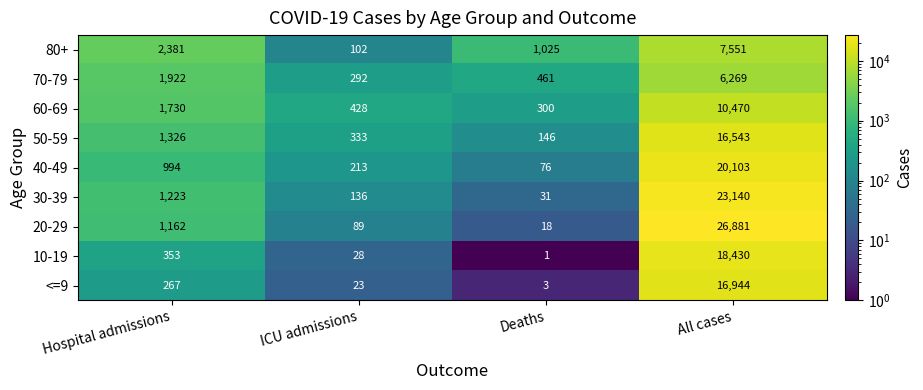

What value does the 70-79 series have at Hospital admissions?

1922